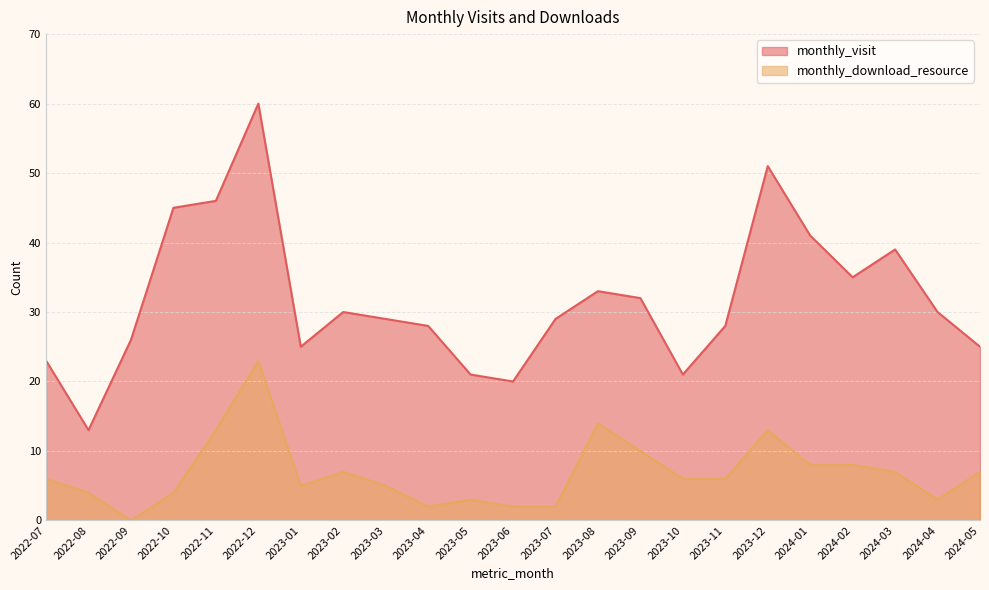

The value of monthly_visit at 2022-10 is 45. True or false?

True